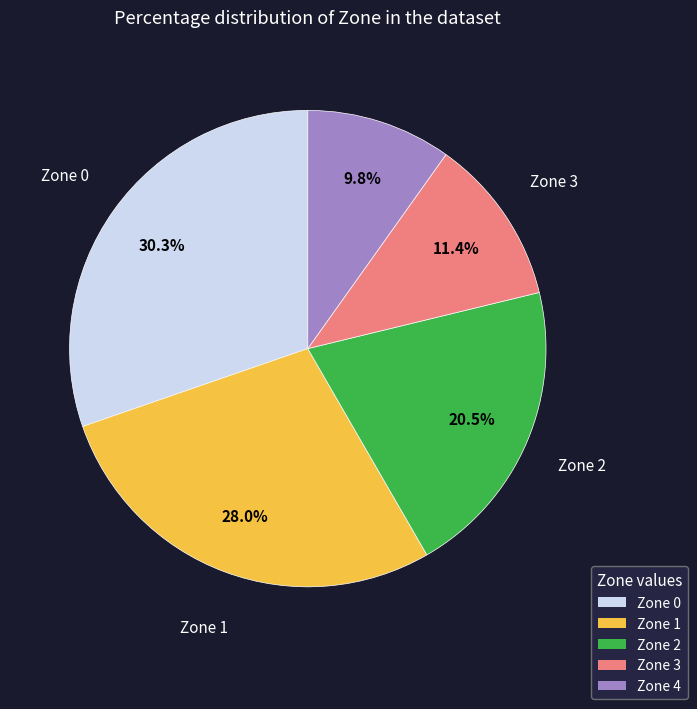

Is there any slice that represents more than half of the pie?

No